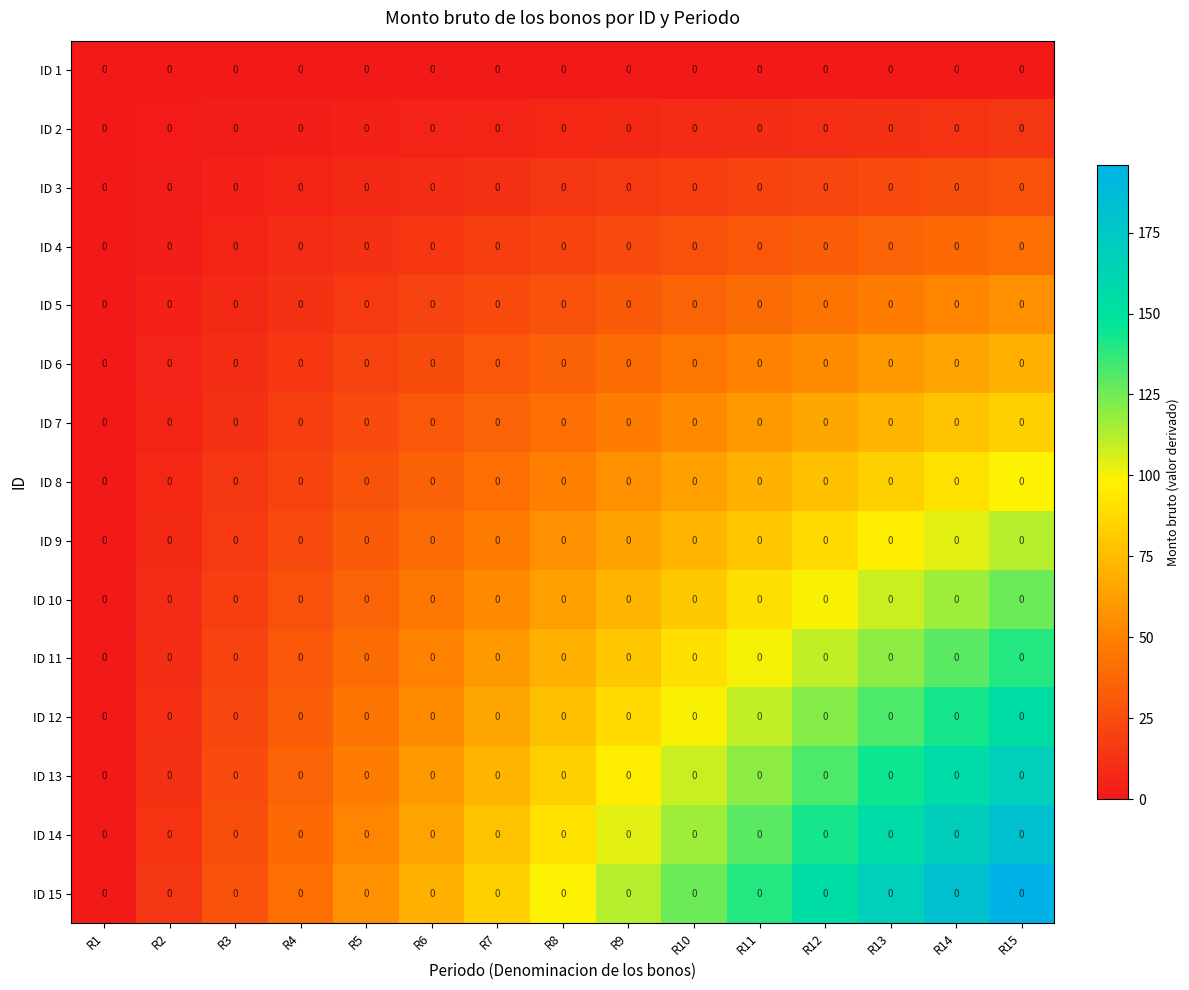

Read the ID 8 value at R8, to the nearest 5.

50